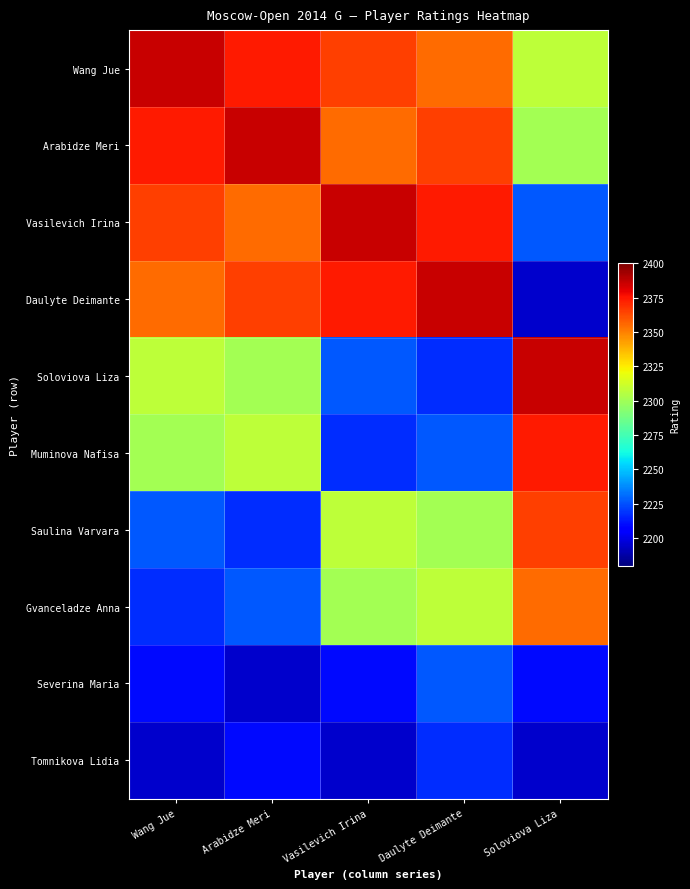

At how many categories does at least one series exceed 2268?

5